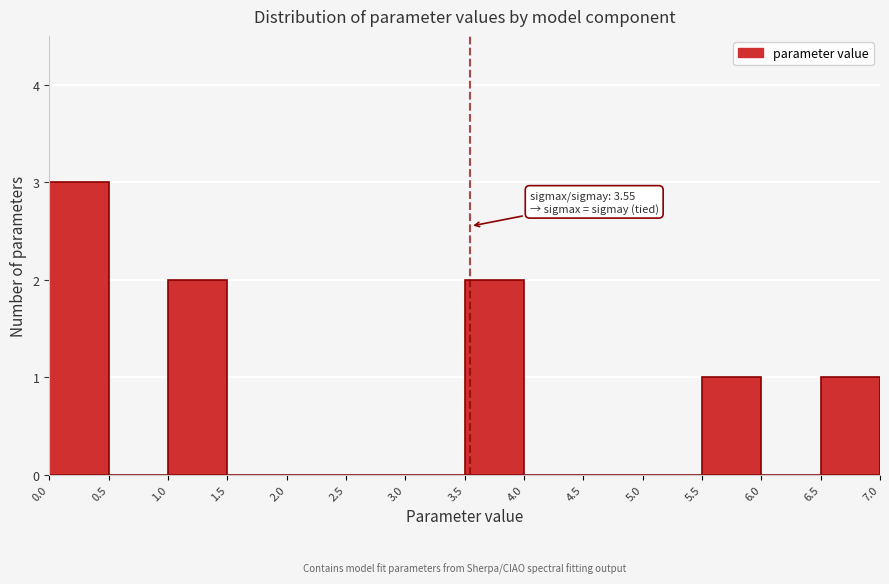

Over which range of the x-axis is the bar tallest?

0.0 to 0.5